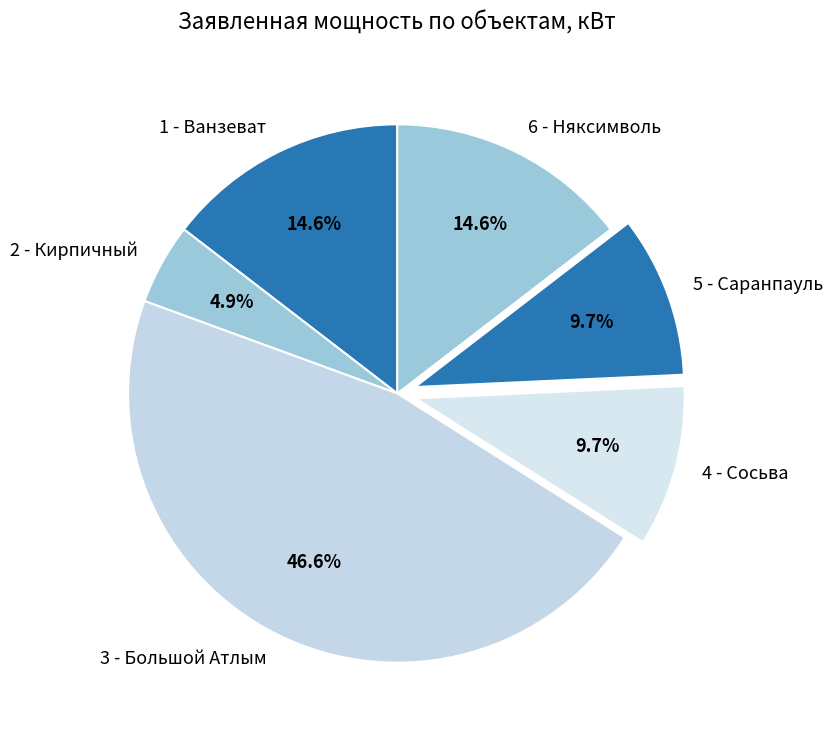

Does 6 - Няксимволь account for over 50% of the chart?

No